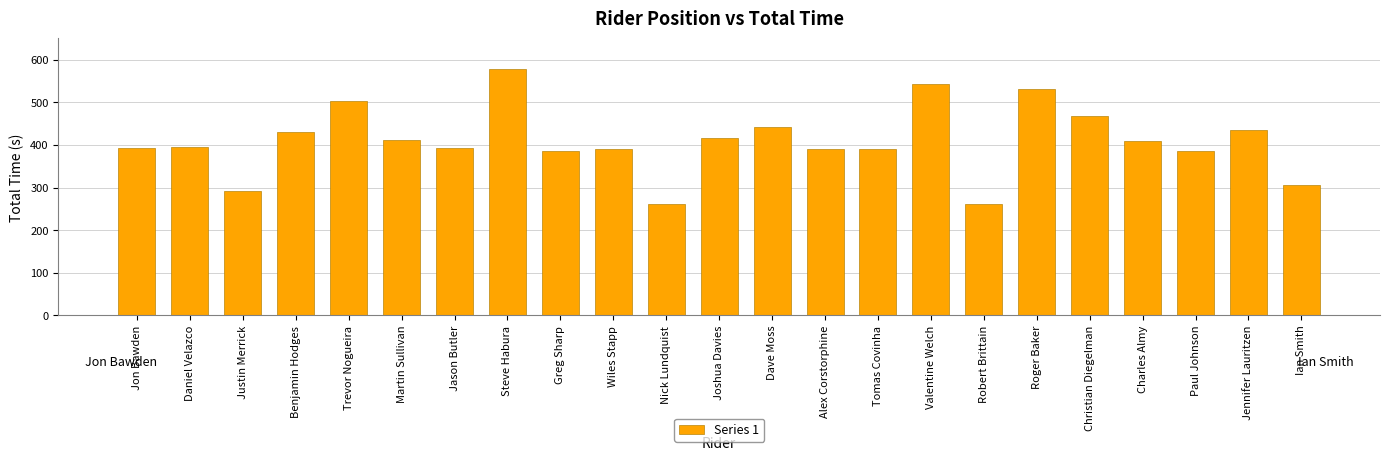

Approximately how many times larger is the value at Tomas Covinha compared to Martin Sullivan?

1.0